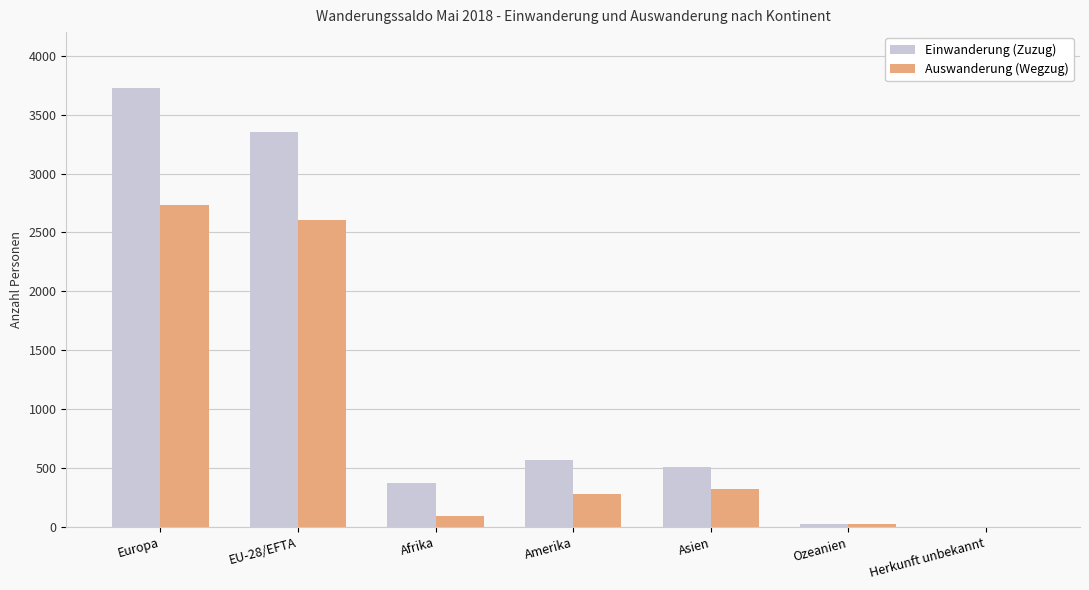

Where does the Einwanderung (Zuzug) series first go above 514?

Europa